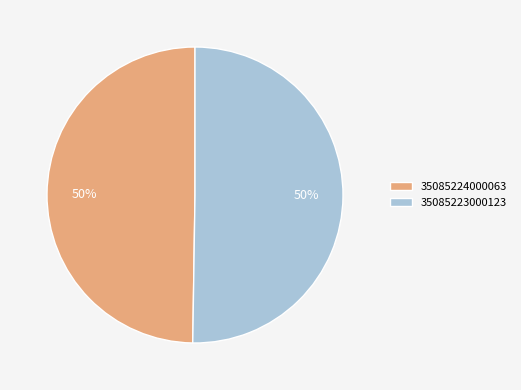

What is the ratio of the value at 35085224000063 to the value at 35085223000123?

1.0